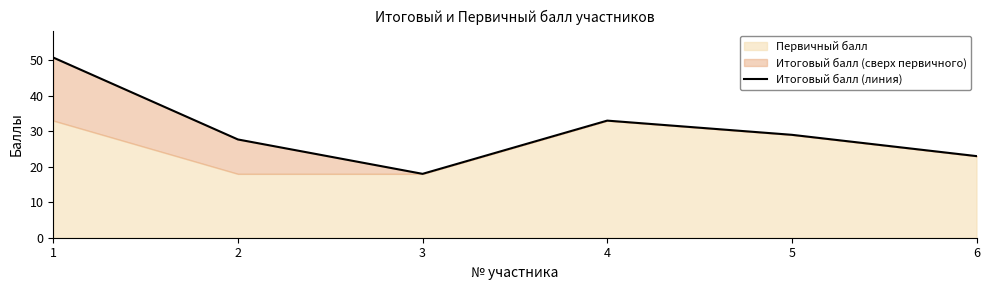

How many data points are above 29?

2